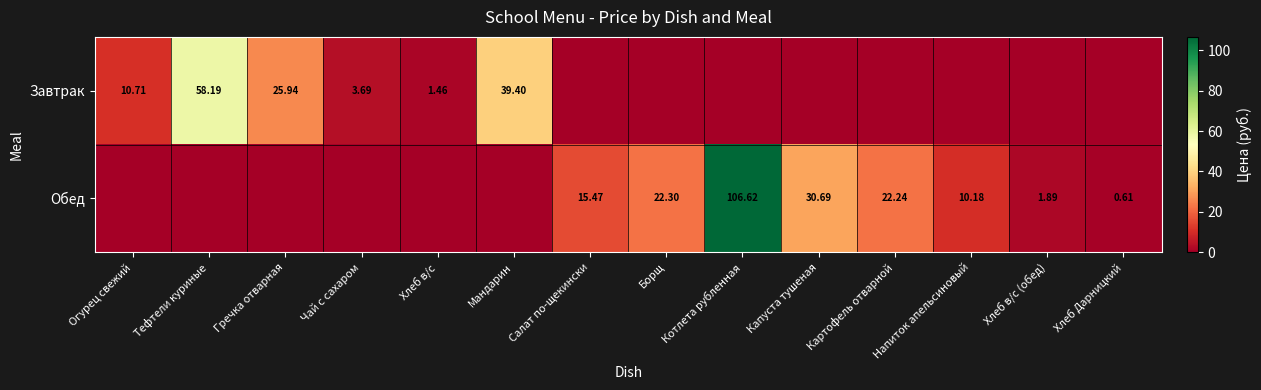

Is the value of Обед at Капуста тушеная greater than the value of Завтрак at Гречка отварная?

Yes